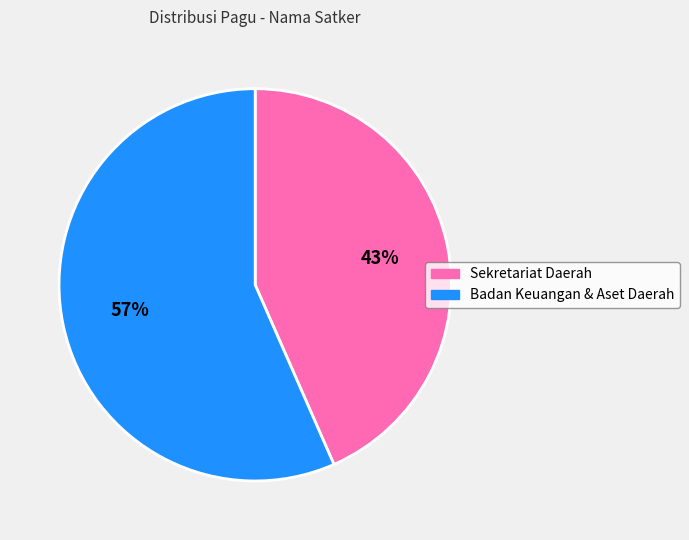

Is there any slice that represents more than half of the pie?

Yes